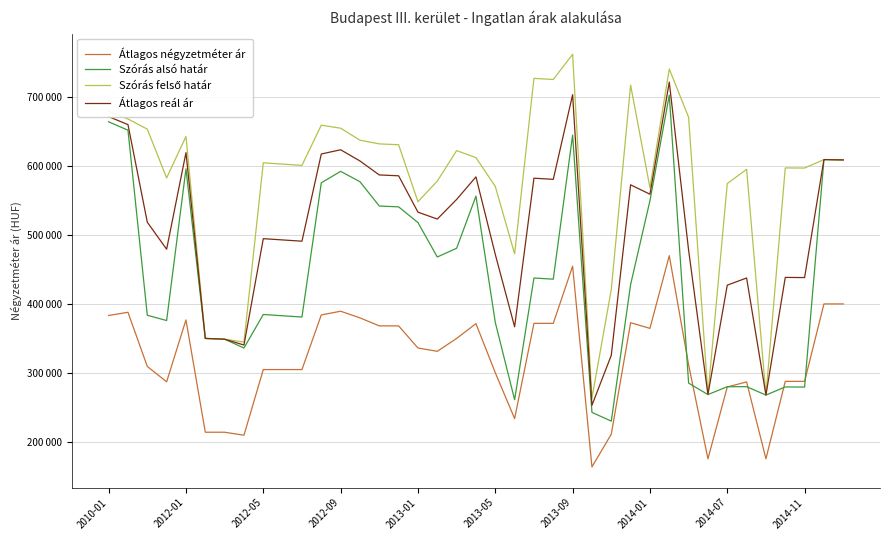

At which category is the sum across all series the highest?

29